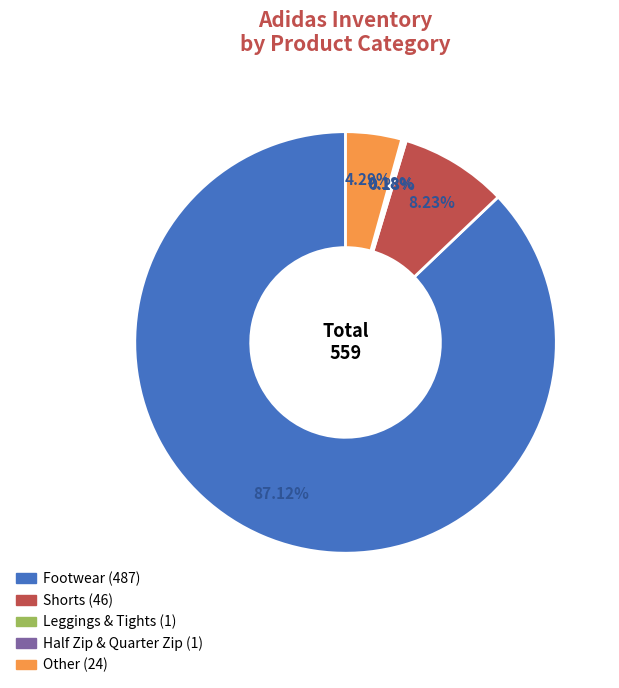

Between Other and Footwear, which is larger?

Footwear